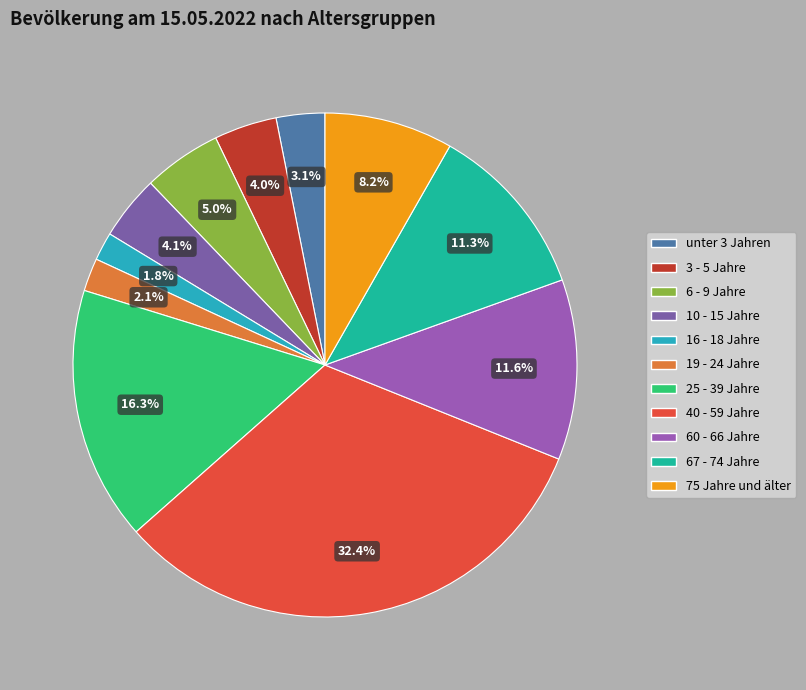

To the nearest percent, what is the difference between the largest and smallest slice percentages?

31%